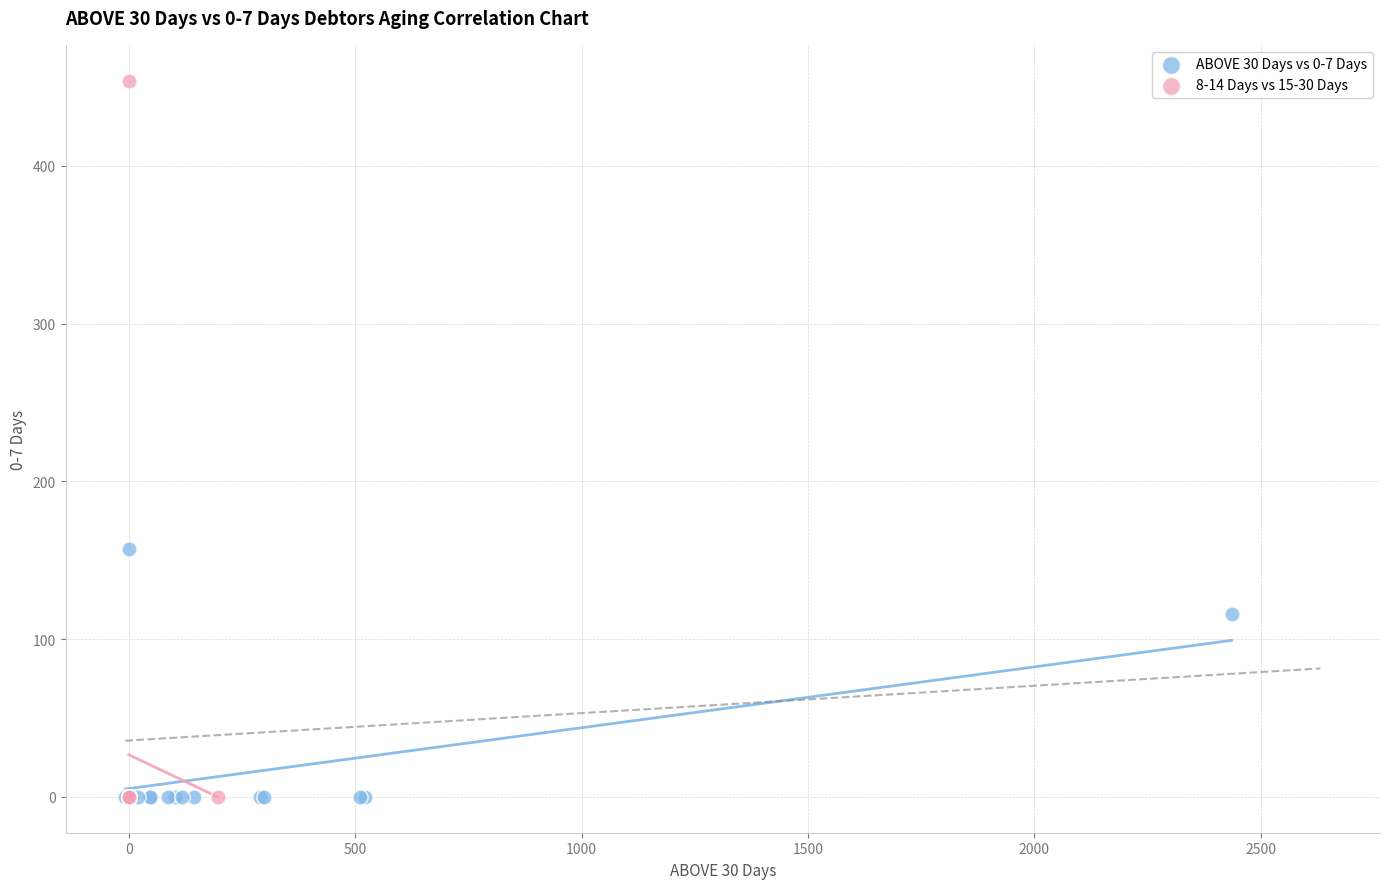

Which series reaches the maximum Y coordinate?

8-14 Days vs 15-30 Days